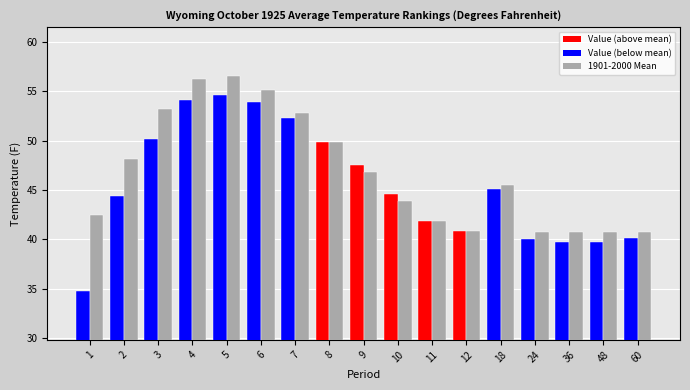

What is the spread (max minus min) of values at 48?

1.0